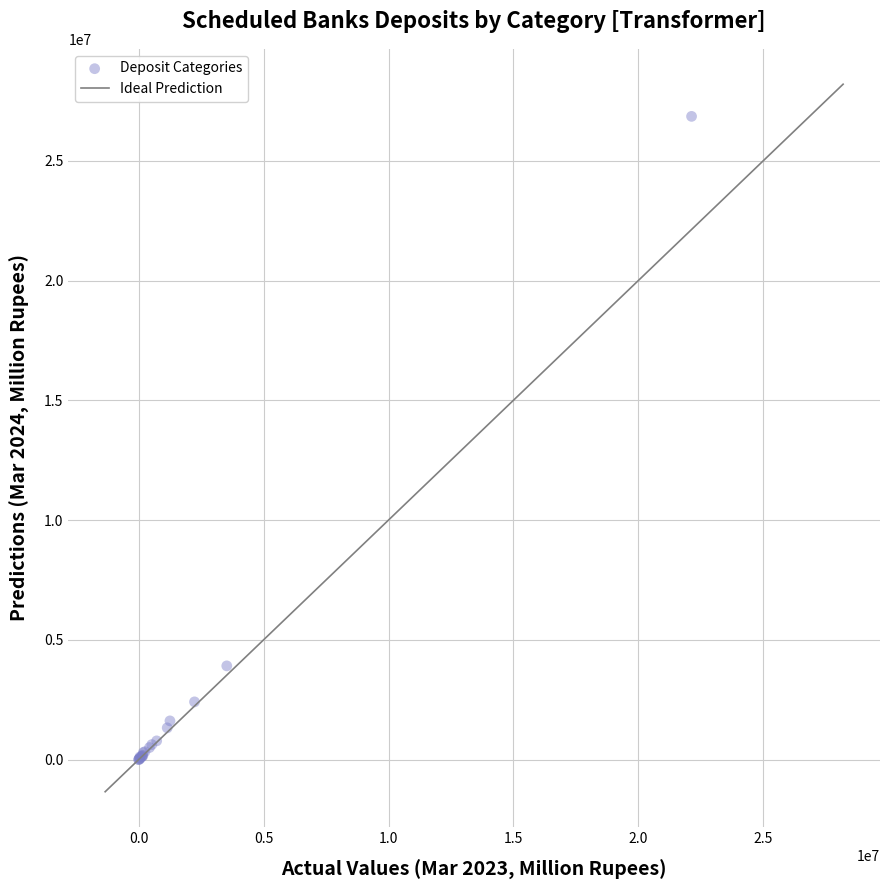

What Y value in the scatter plot is closest to 13426660?

3912060.1